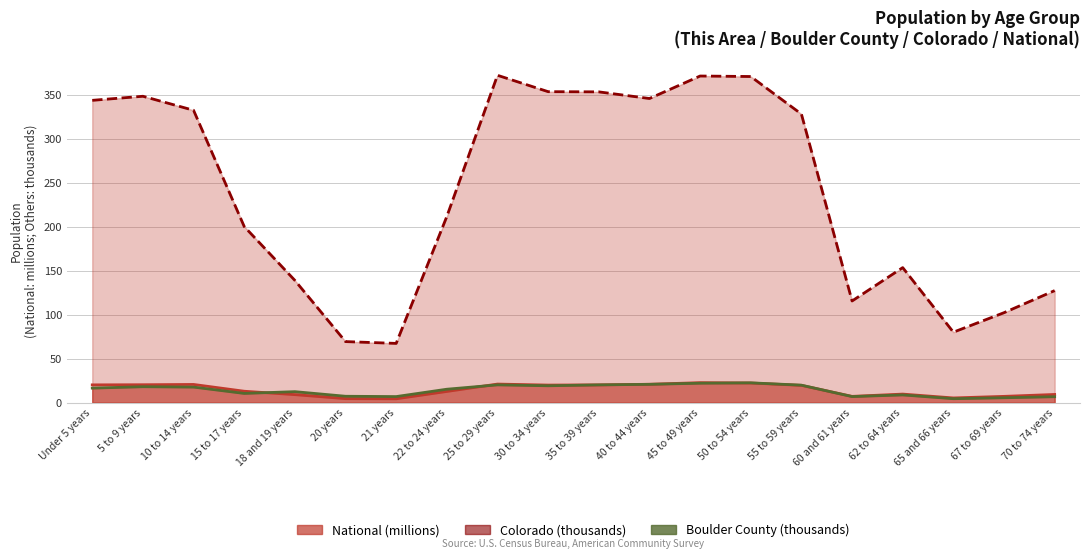

How many data points does each series have?

20